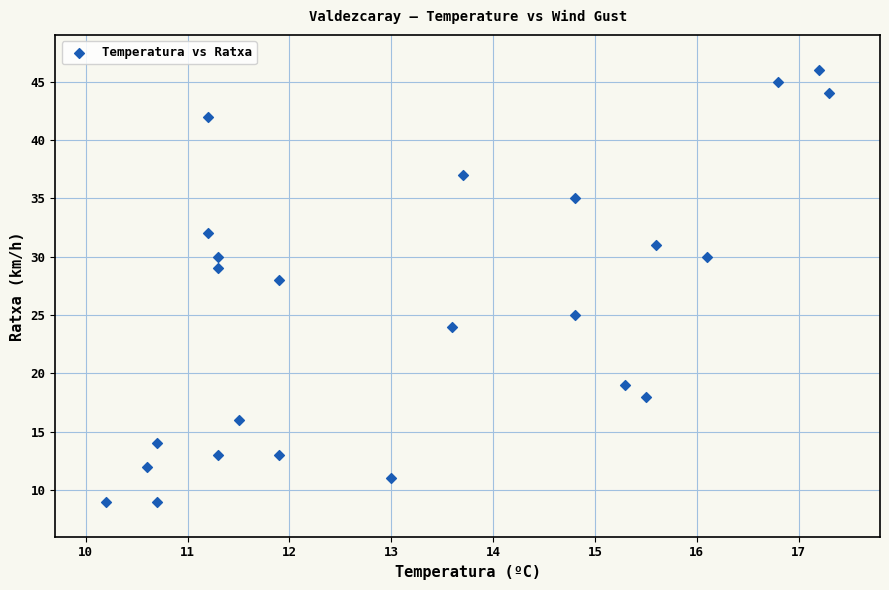

What is the range of Y values (max minus min)?

37